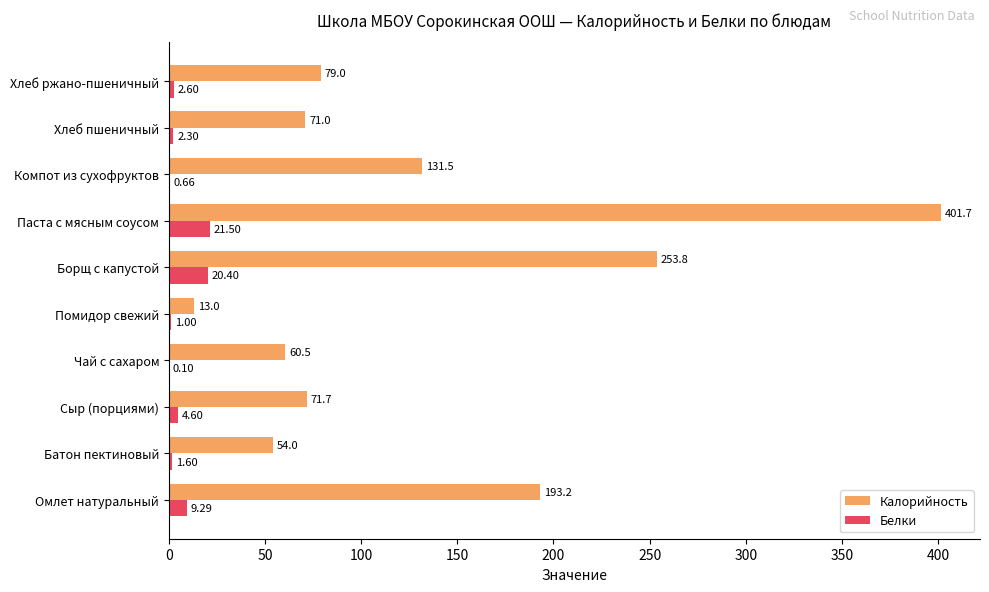

Which category has the highest value in the Калорийность series?

Паста с мясным соусом